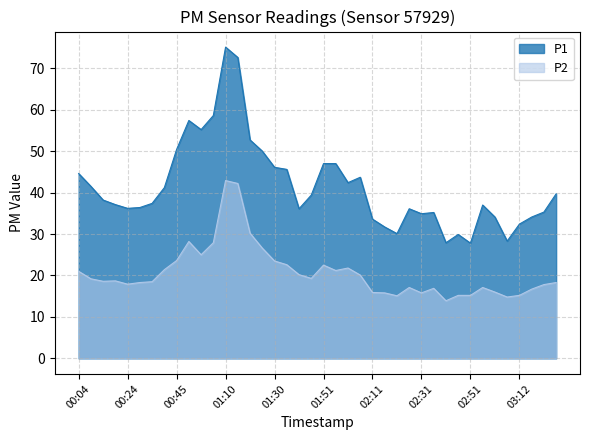

True or false: P2 and P1 cross at least once.

False